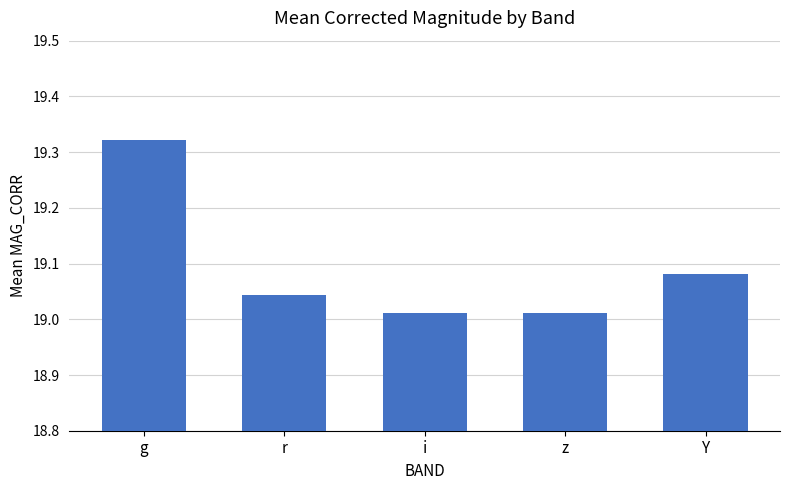

What is the difference between the maximum and minimum values?

0.3